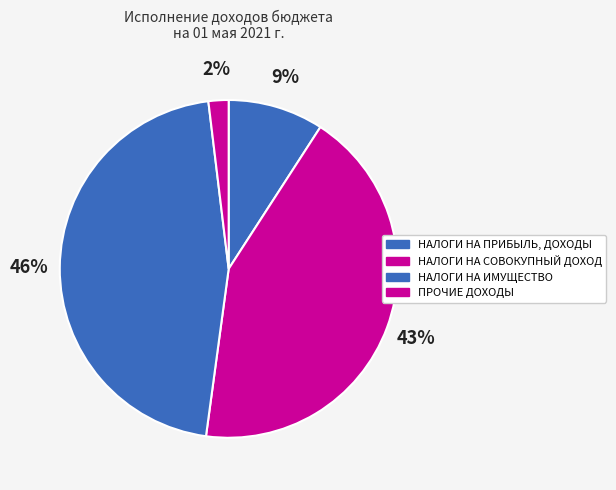

Count the number of slices in the pie.

4